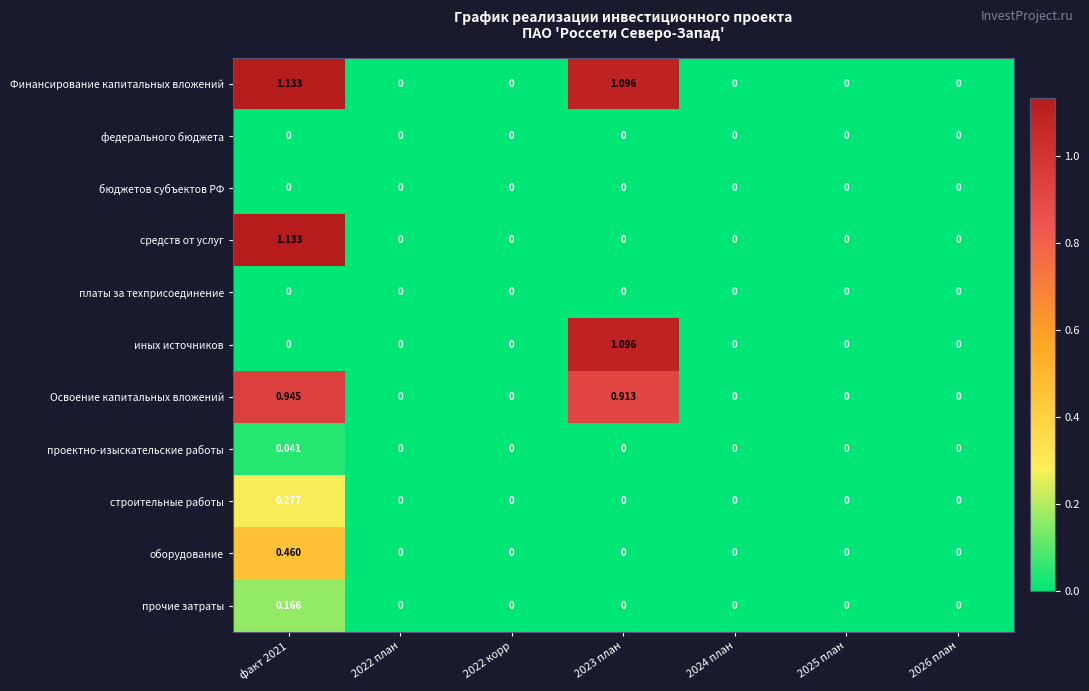

Between факт 2021 and 2023 план, which series saw the biggest shift?

средств от услуг